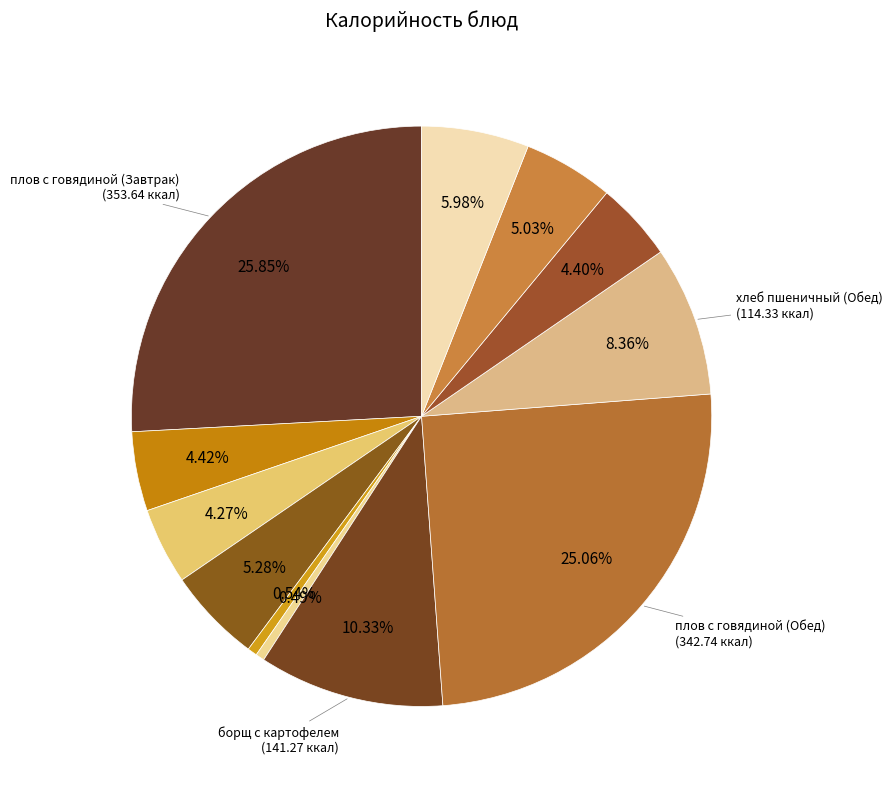

How many slices are in this pie chart?

12